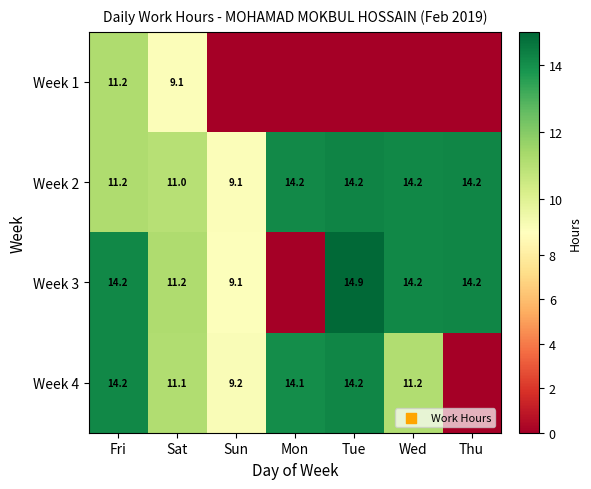

Count the number of categories in the chart.

7